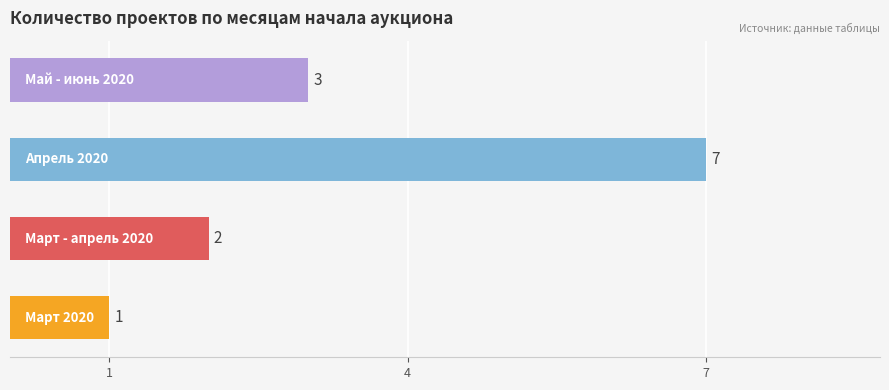

What is the greatest value displayed?

7